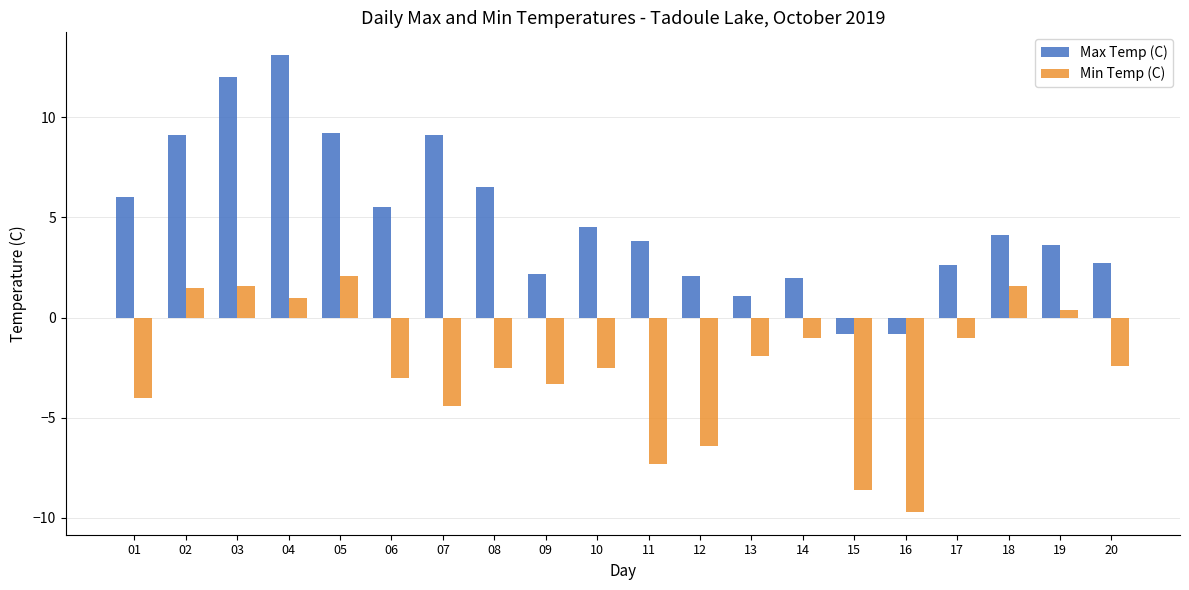

True or false: Min Temp (C) has a value of 2.1 at 05.

True